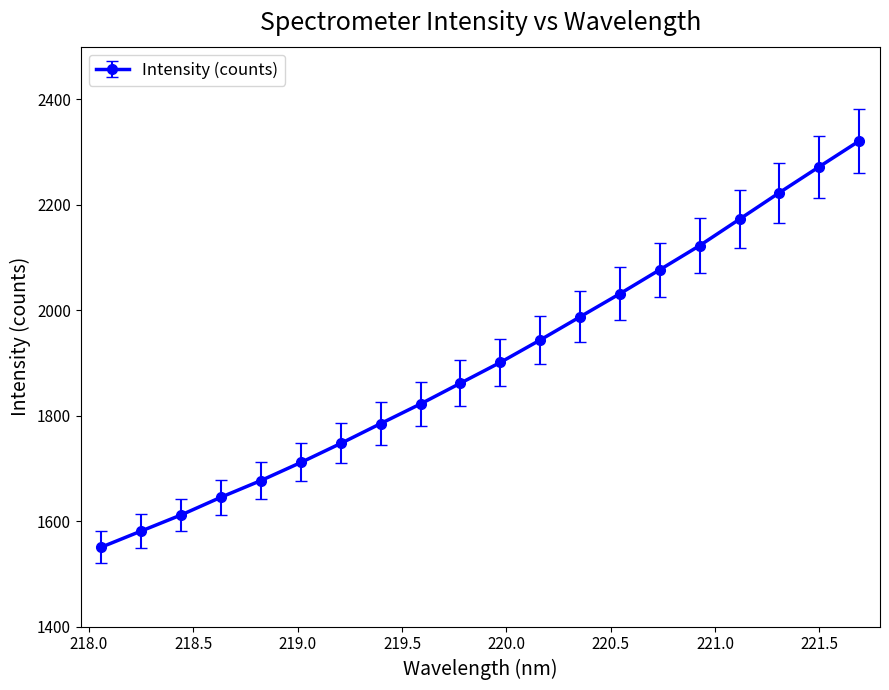

True or false: the data has more than 1 interior local peaks.

False